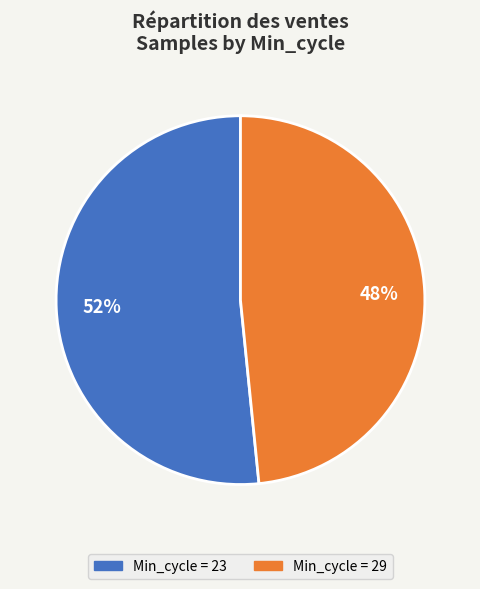

Combined, do Min_cycle = 23 and Min_cycle = 29 account for over 50%?

Yes